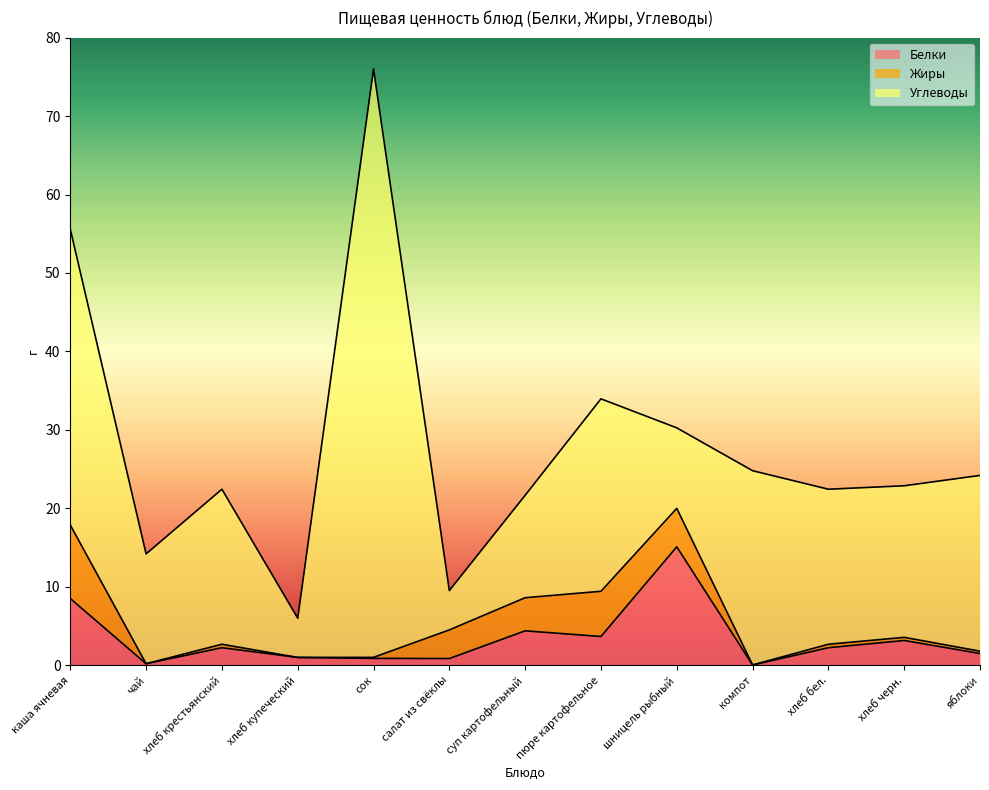

How many series are shown in this chart?

3